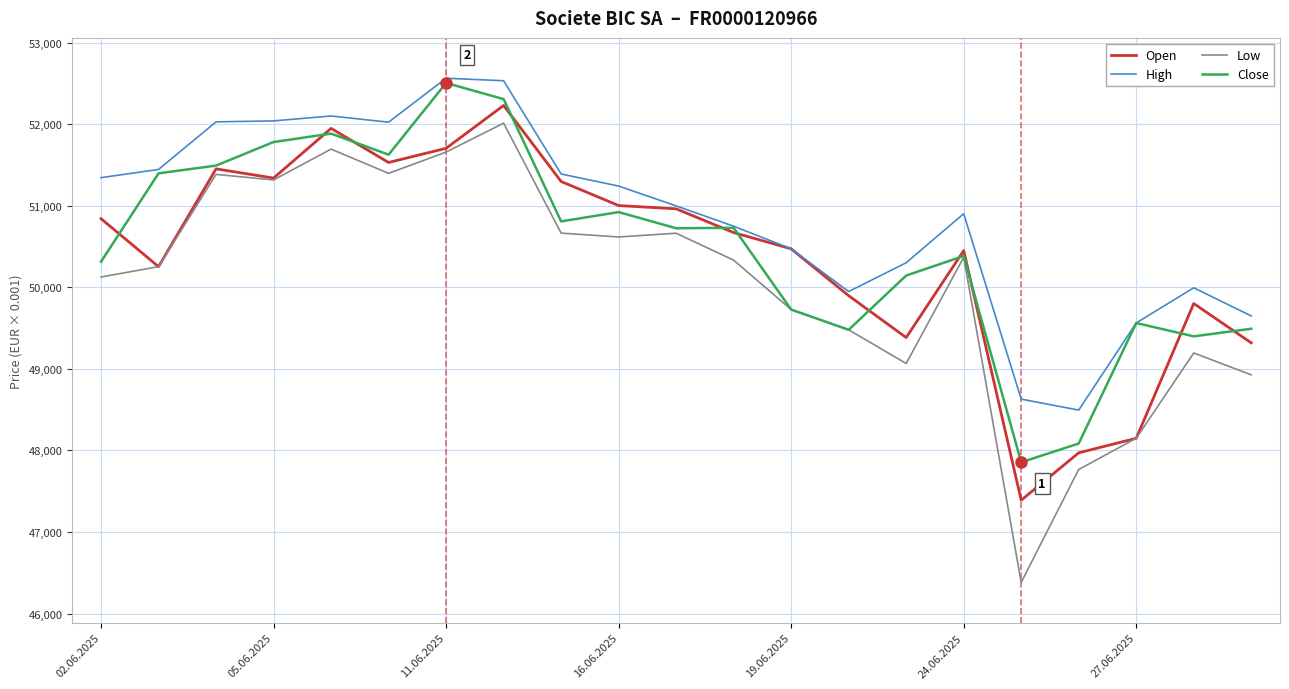

Which series has the largest total across all categories?

High